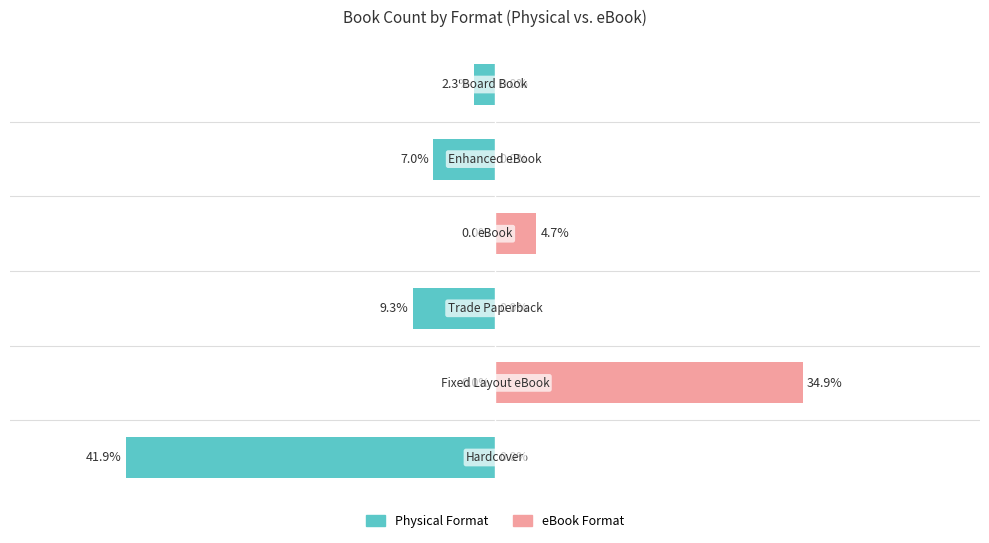

Reading left to right, transcribe all the data shown in this chart.

Physical Format: -41.9	0.0	-9.3	0.0	-7.0	-2.3
eBook Format: 0.0	34.9	0.0	4.7	0.0	0.0